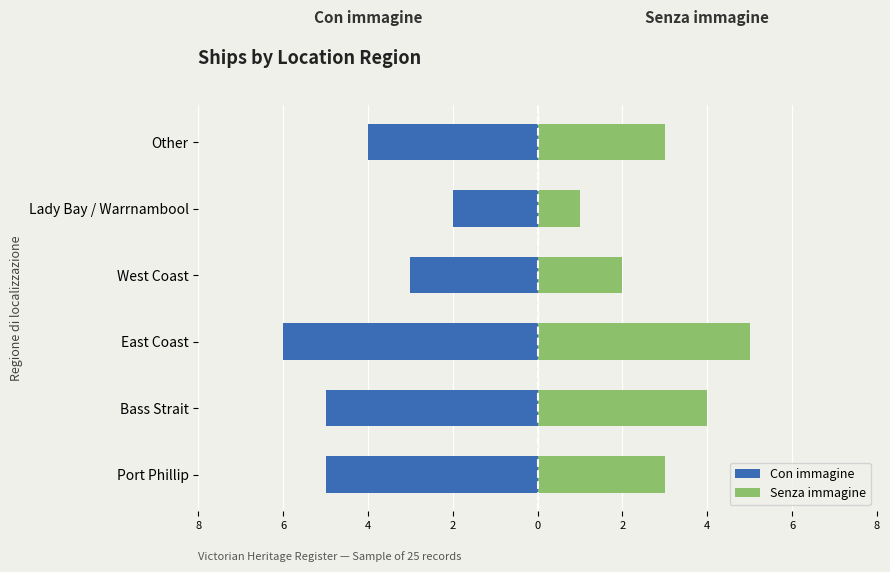

How many bars are there in each group?

2